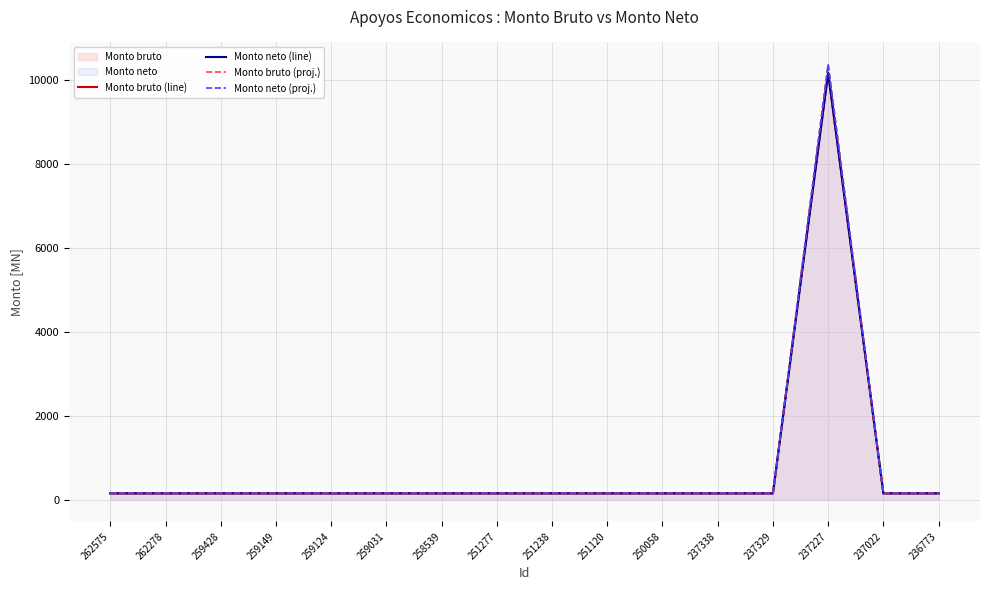

At how many categories does at least one series exceed 5910?

1